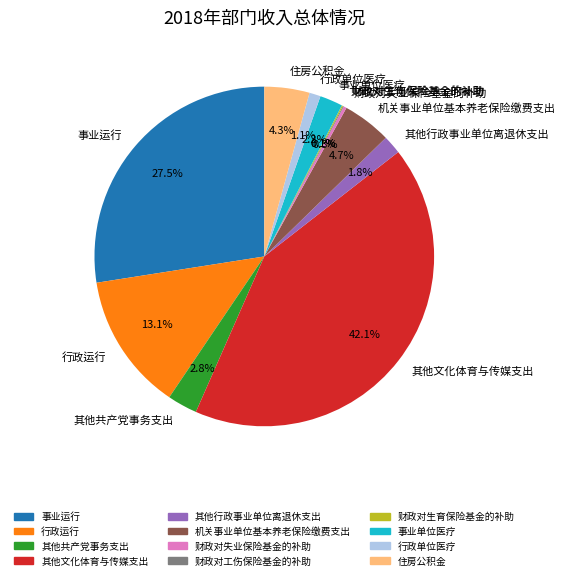

Between 住房公积金 and 财政对失业保险基金的补助, which is larger?

住房公积金